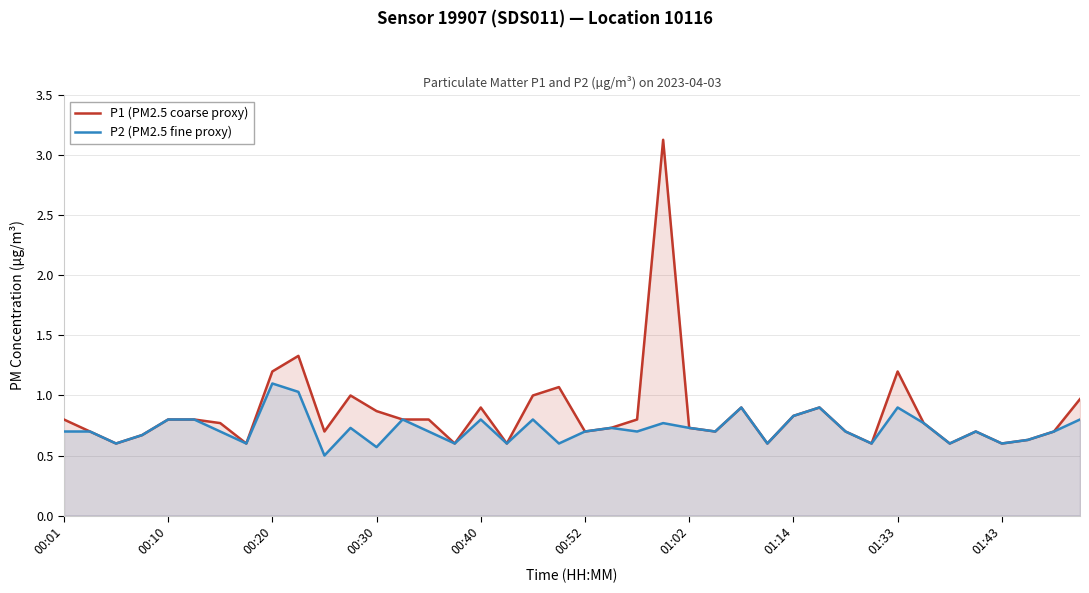

In P2 (PM2.5 fine proxy), how many points are higher than both neighbors (excluding endpoints)?

11